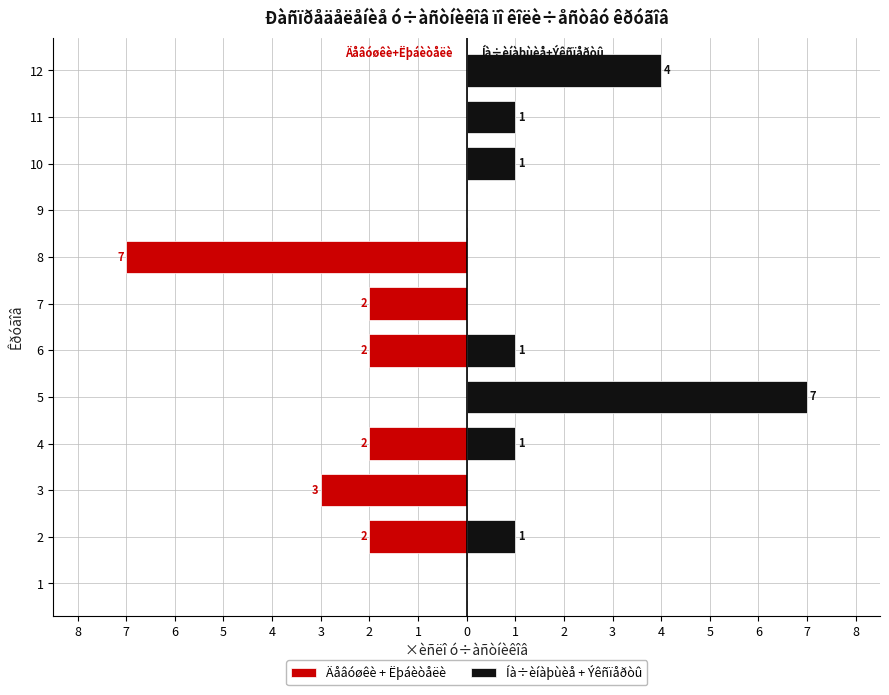

How many Íà÷èíàþùèå + Ýêñïåðòû values are between 0 and 1?

10